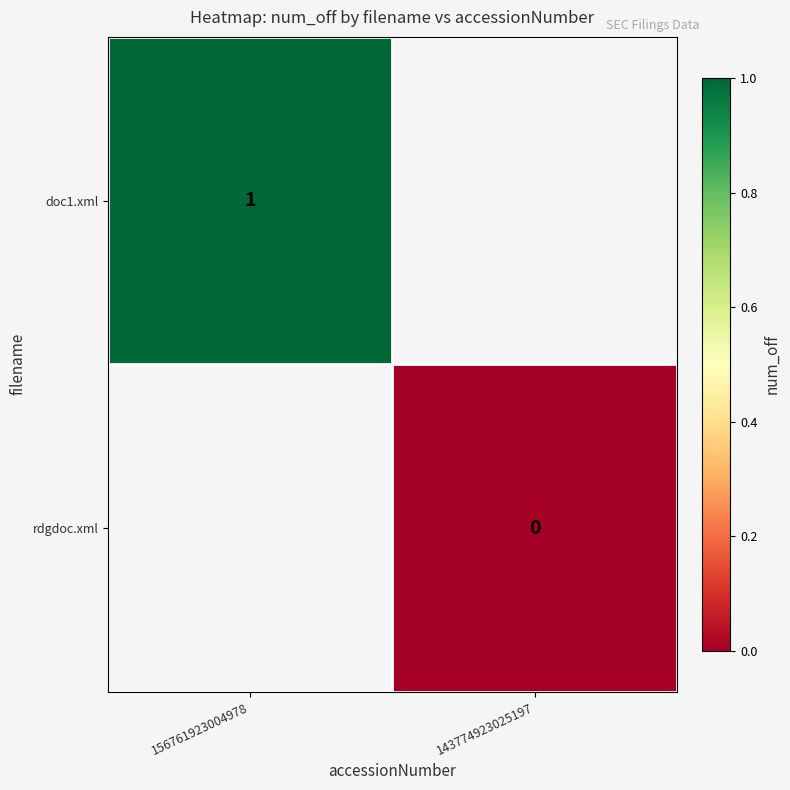

Is it true that doc1.xml equals 0 at 156761923004978?

False